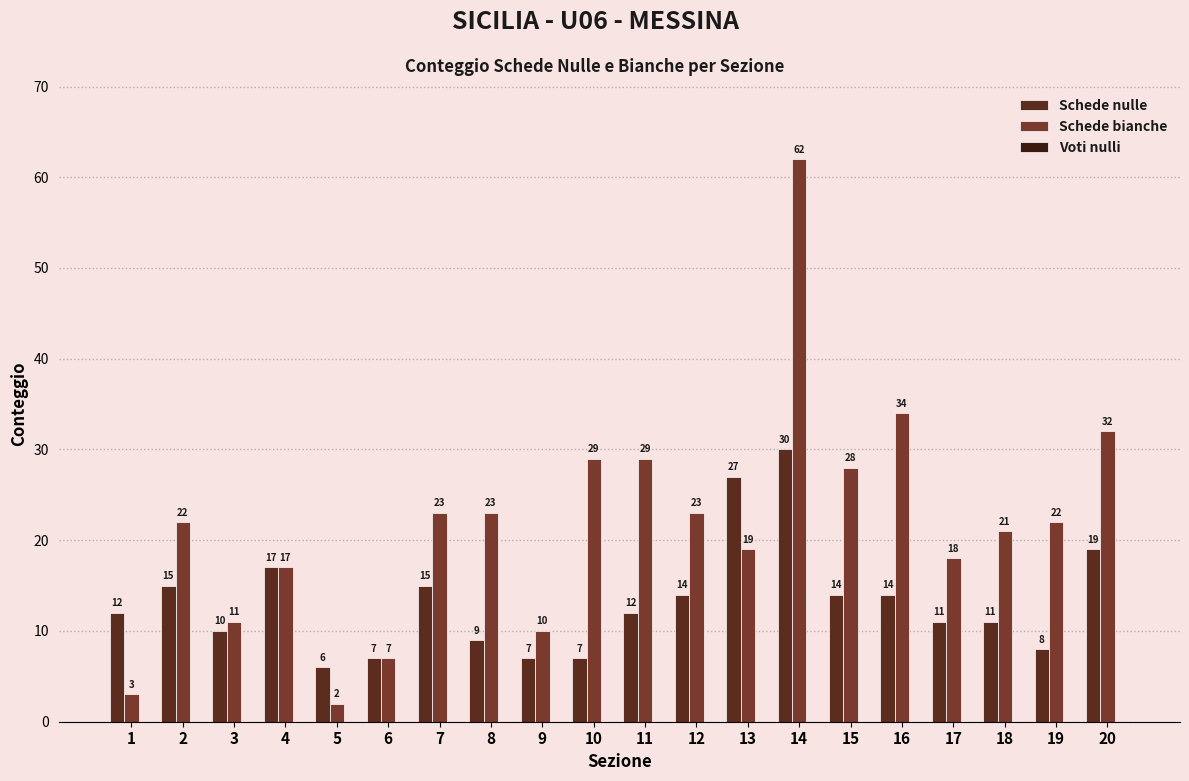

Which series changed the most between 4 and 15?

Schede bianche